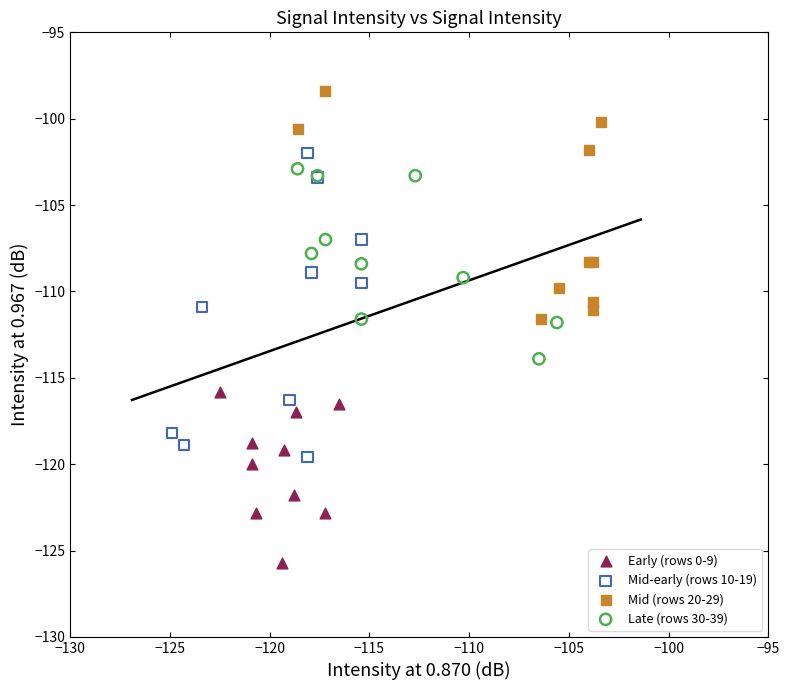

Which series contains the highest Y value?

Mid (rows 20-29)